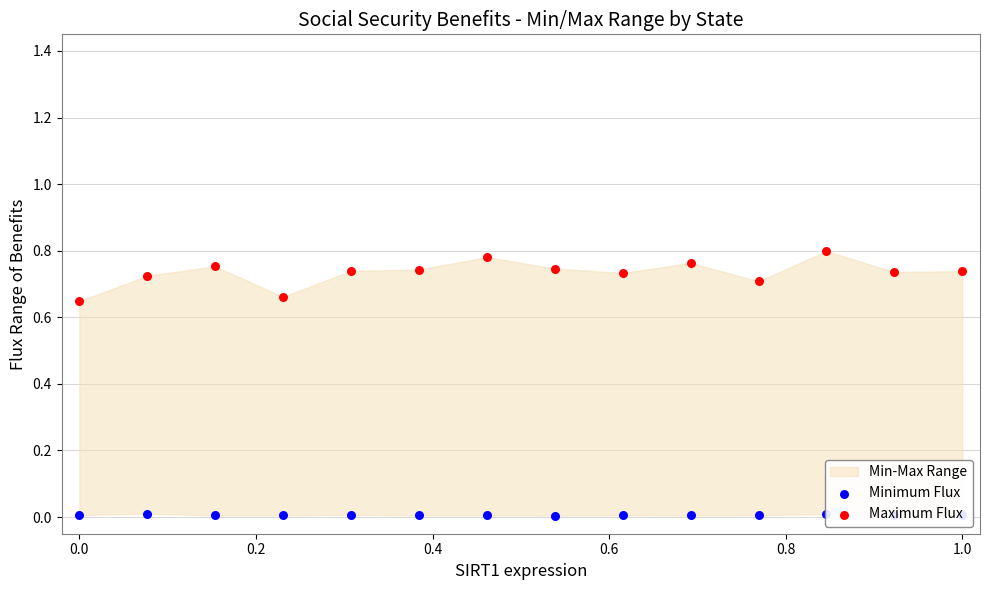

Which series has the largest Y range (max minus min)?

Maximum Flux